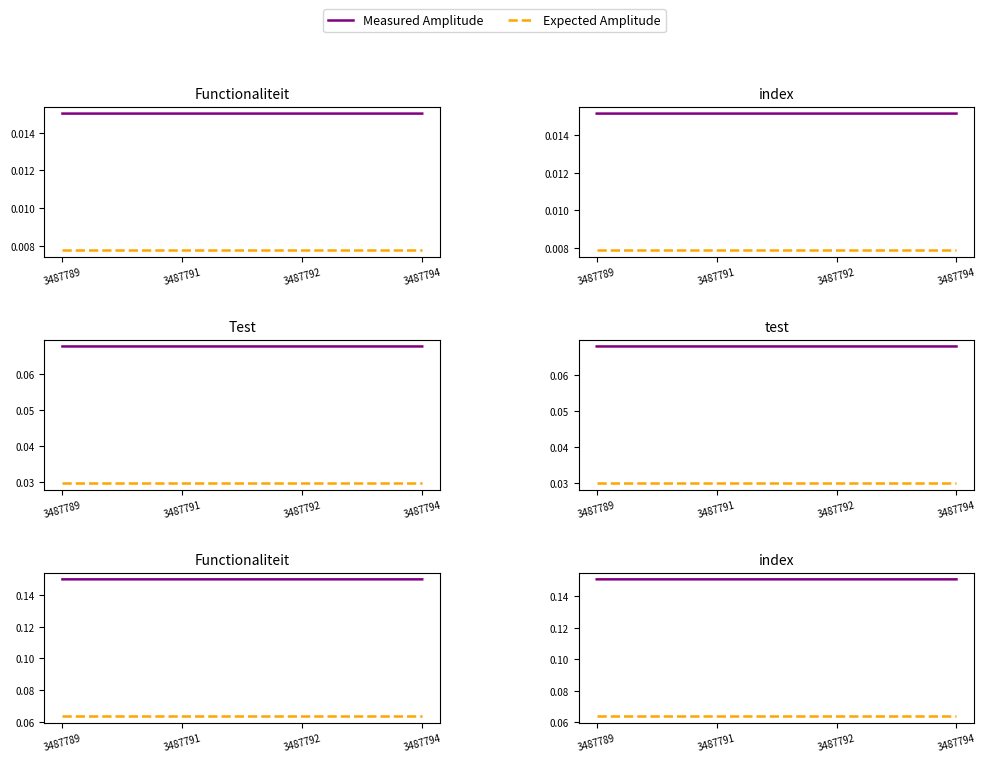

How many lines are shown in the chart?

2